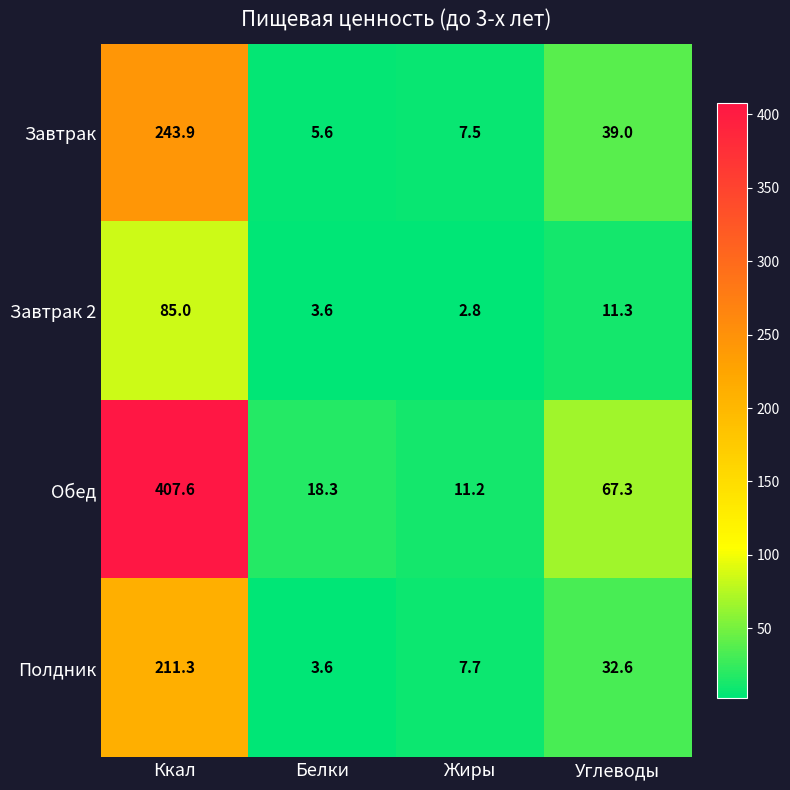

At Ккал, list the series in order from smallest to largest.

Завтрак 2, Полдник, Завтрак, Обед